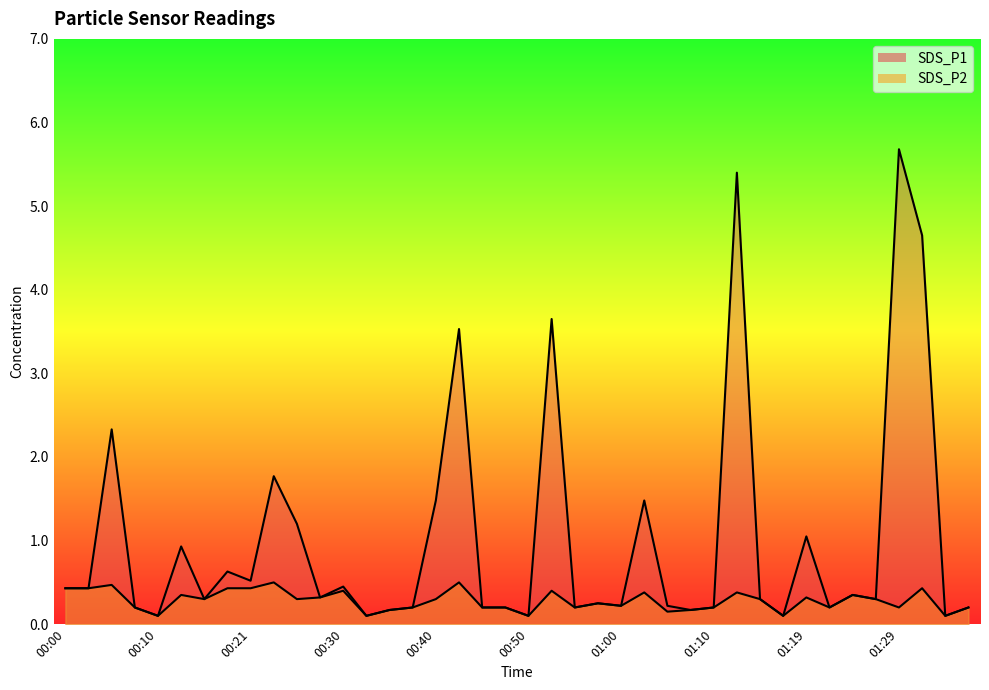

Where is the first local maximum for SDS_P1?

00:05